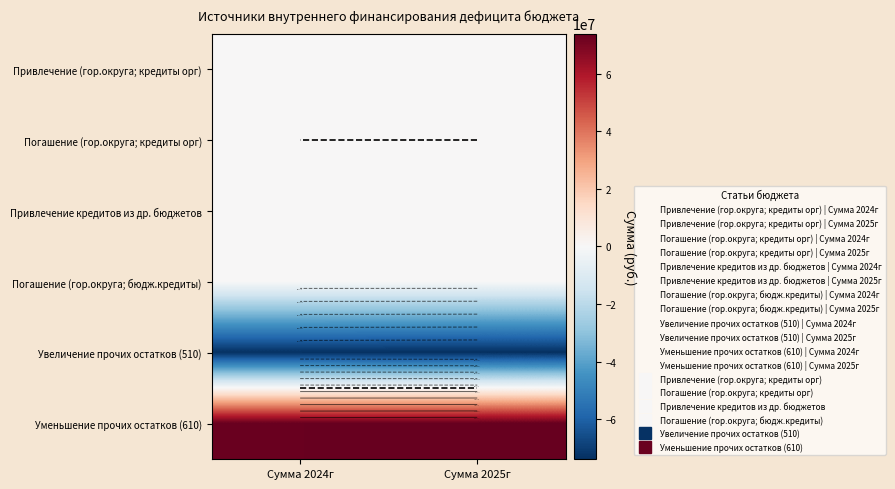

What is the average value of the Уменьшение прочих остатков (610) series?

73609025.2